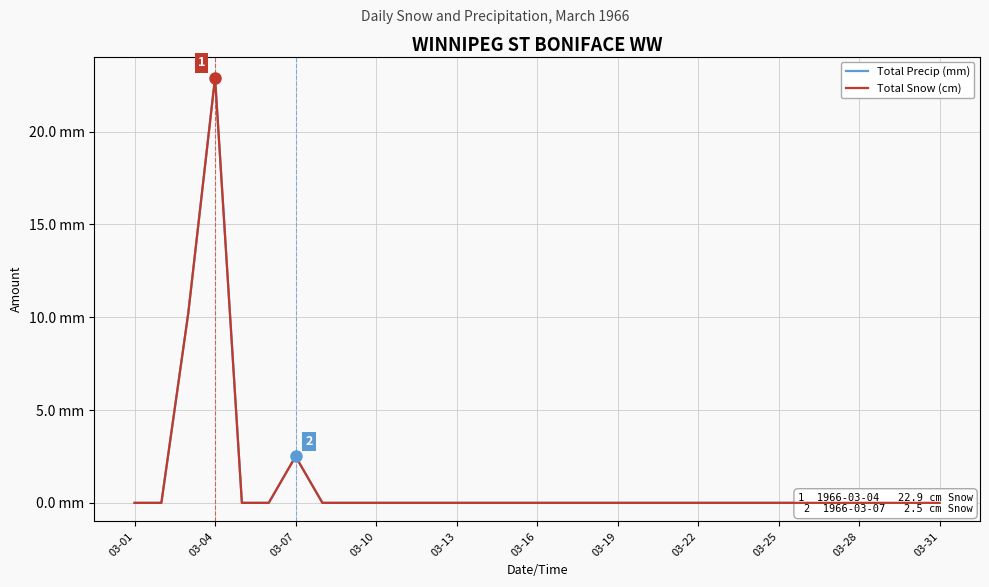

Is the value of Total Precip (mm) at 16 greater than the value of Total Snow (cm) at 26?

No